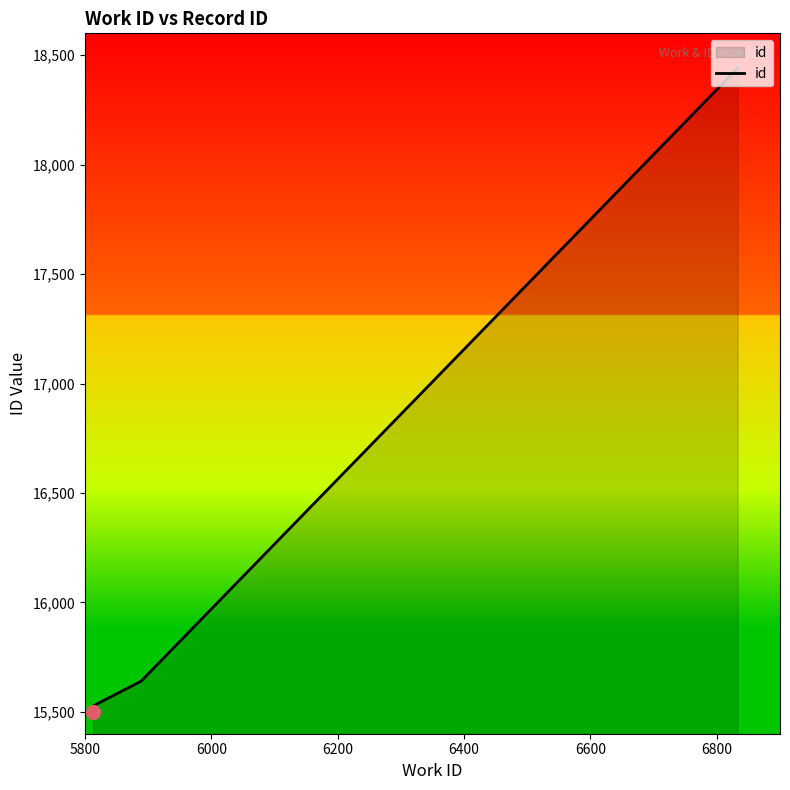

What is the value of the 1st point from the left?

15499